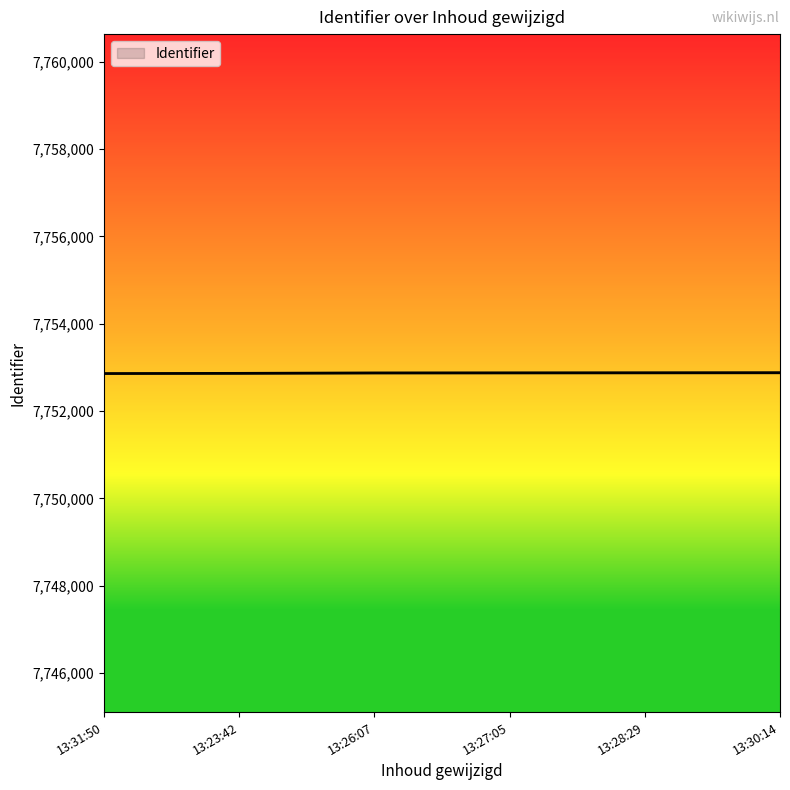

Approximately how many times larger is the value at 13:26:07 compared to 13:31:50?

1.0